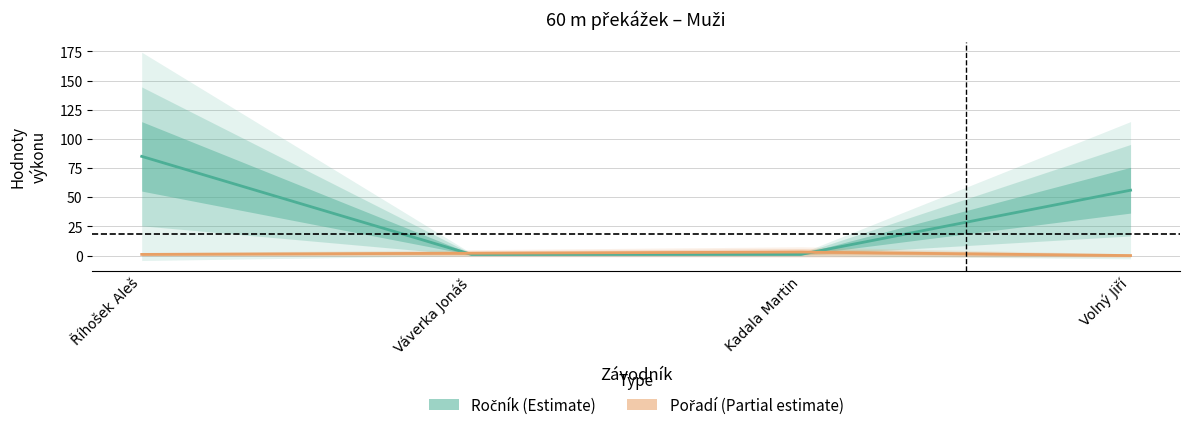

After their last crossing, which series has the higher values: Ročník or Pořadí?

Ročník